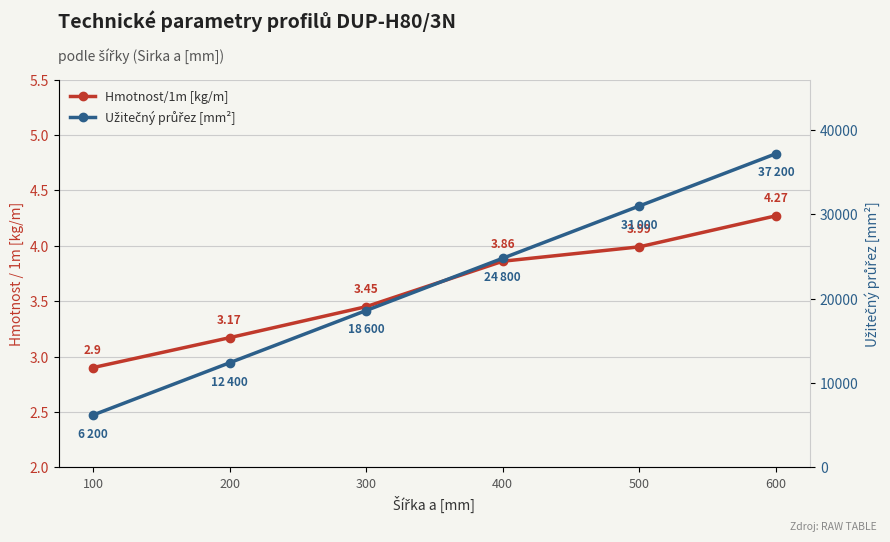

At how many categories does at least one series exceed 15002?

4